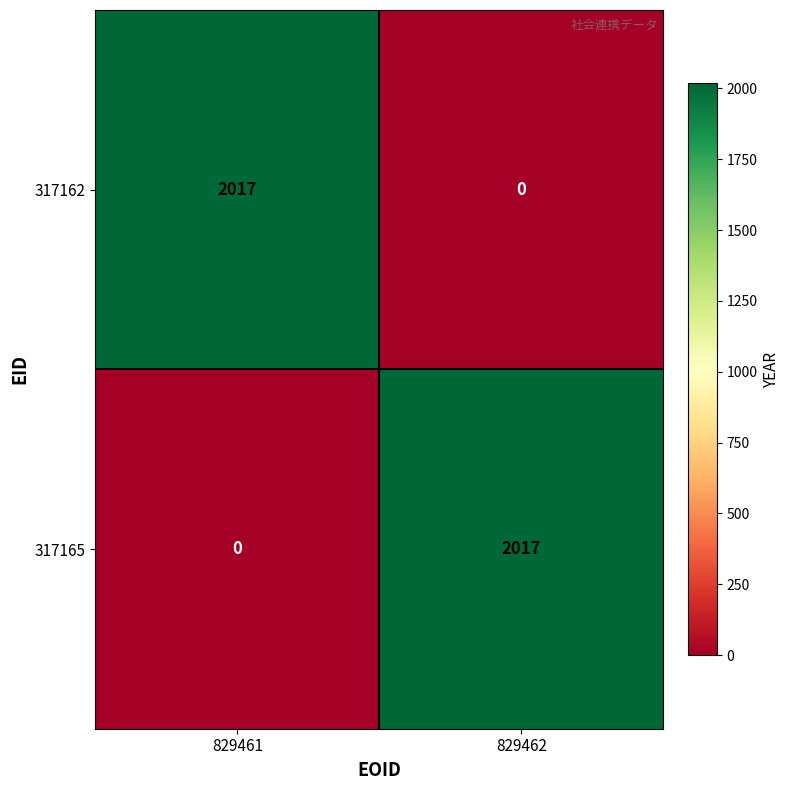

How many distinct data groups are displayed?

2